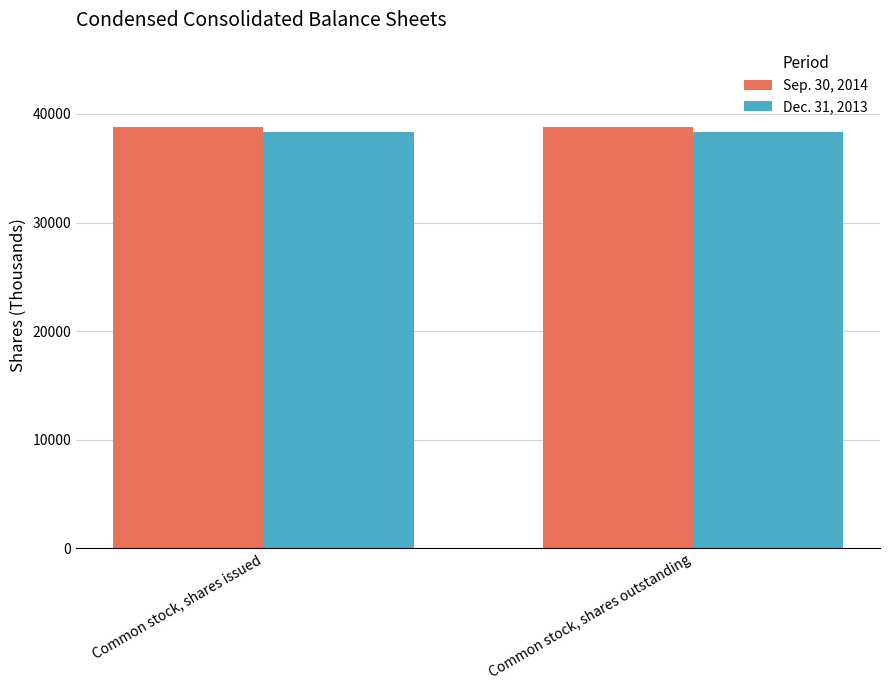

Read the Dec. 31, 2013 value at Common stock, shares issued.

38291